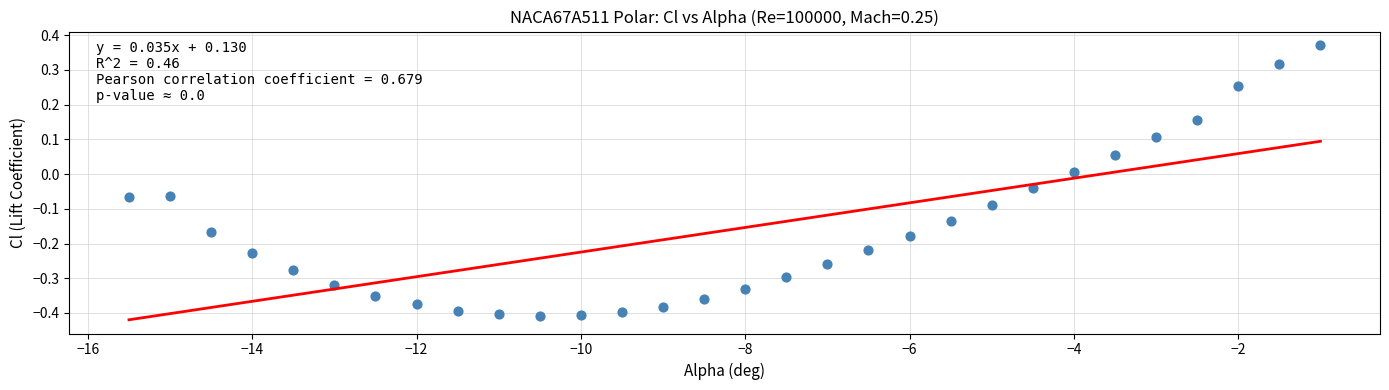

What is the range of Y values (max minus min)?

0.8